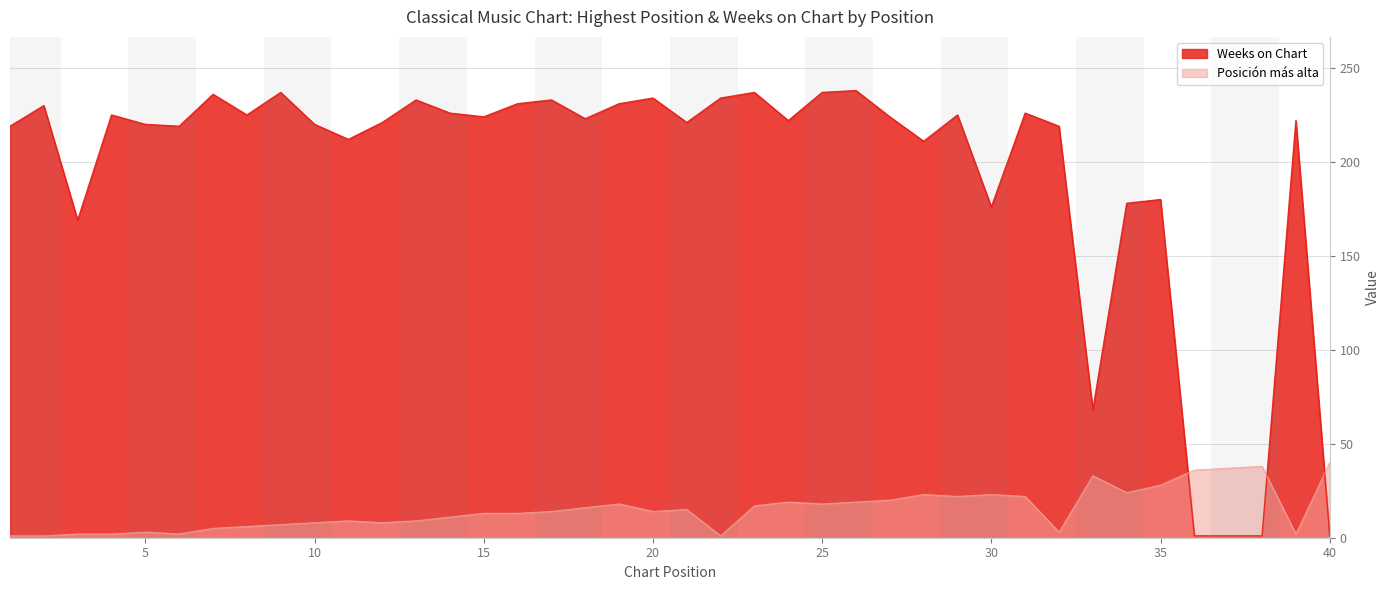

How many data points does each series have?

40